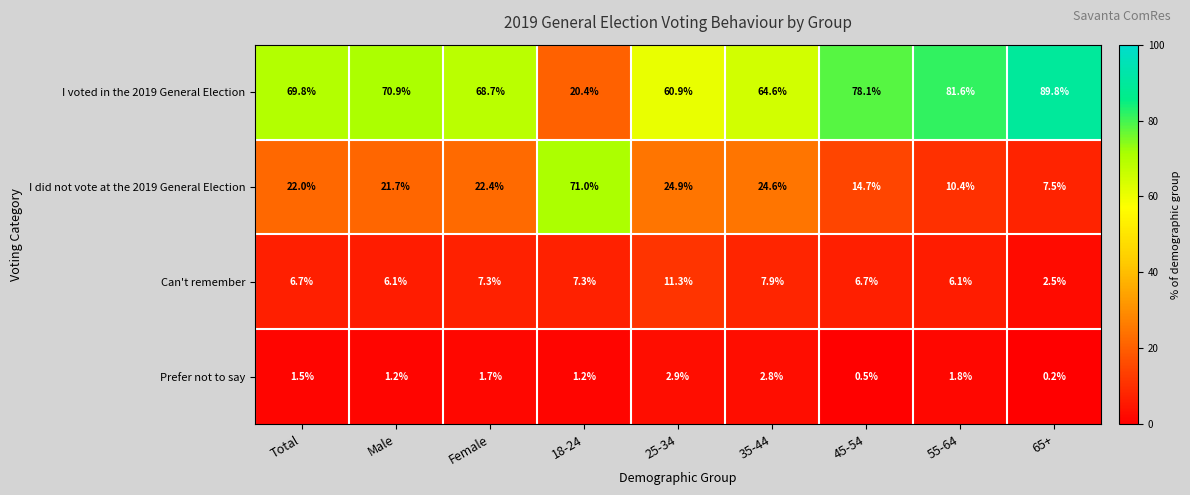

The value of I voted in the 2019 General Election at Female is 68.7. True or false?

True